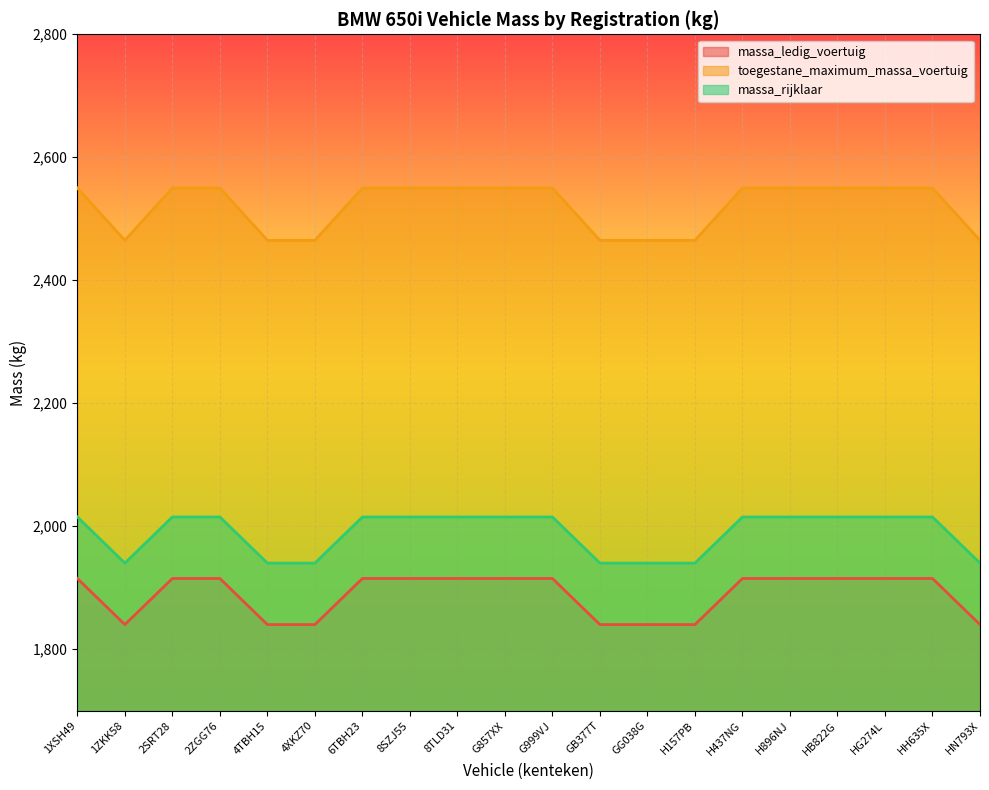

Count the massa_rijklaar values in the range 1940 to 2015.

20